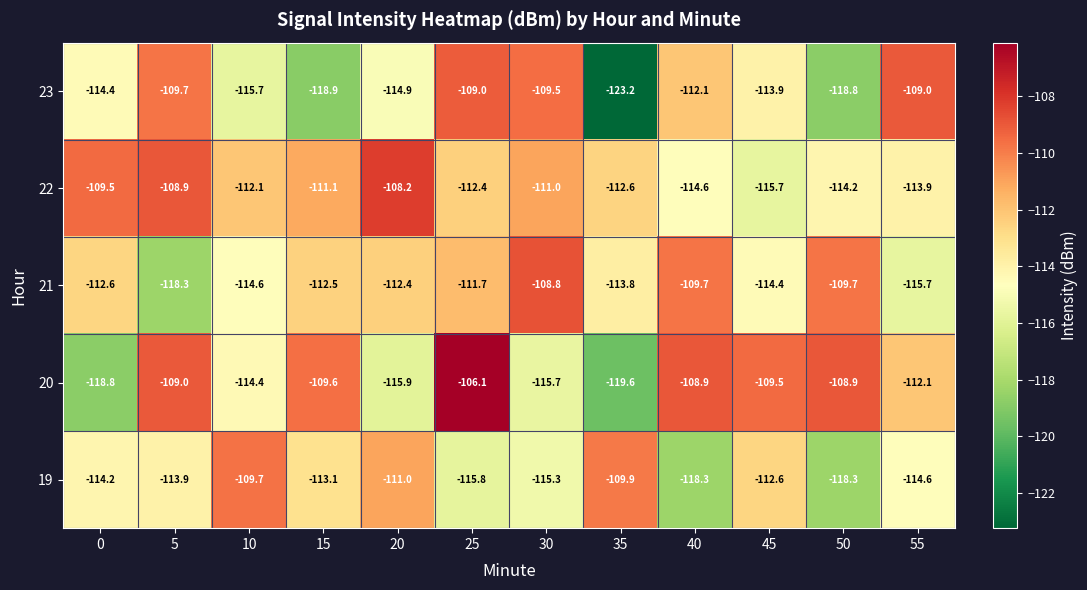

Which label corresponds to the largest value in the chart?

25